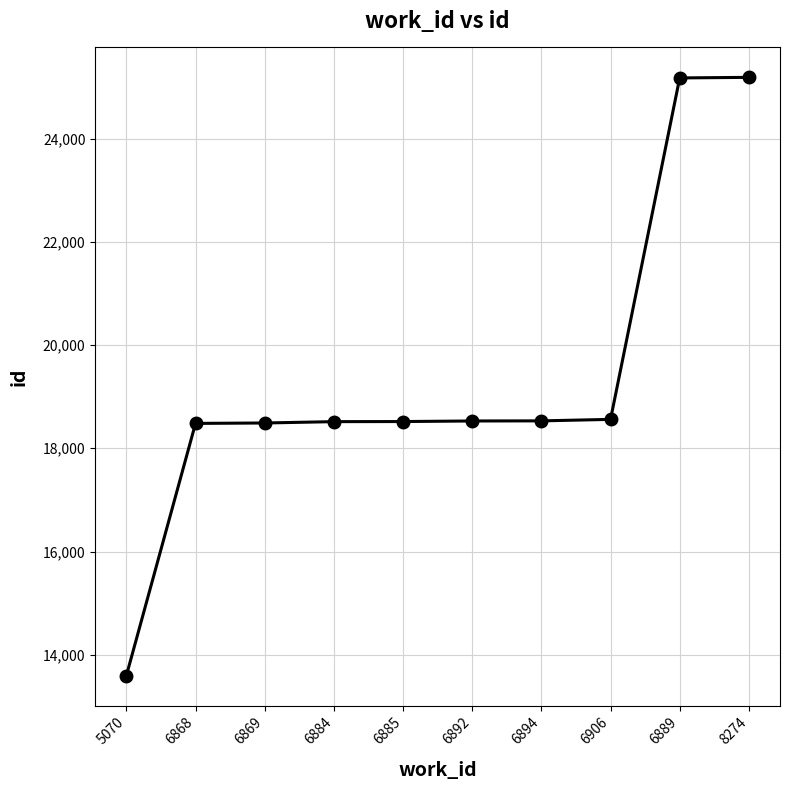

Is it true that the value at 6892 is 30494?

False